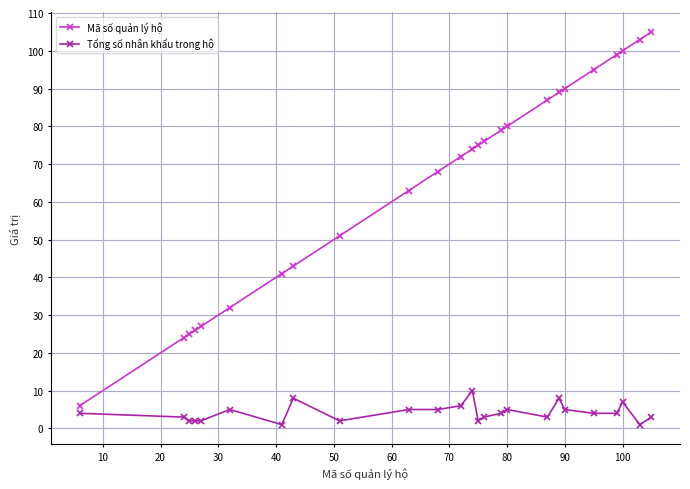

What is the sum of all Tổng số nhân khẩu trong hộ values?

104